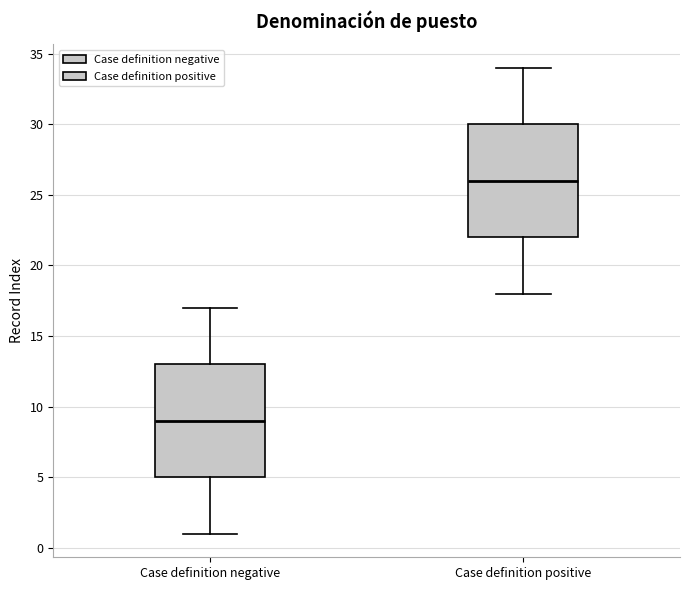

Where does the upper whisker of the box for Case definition positive end on the y-axis? The values are not printed on the chart, so give them approximately, as read against the axis.

34